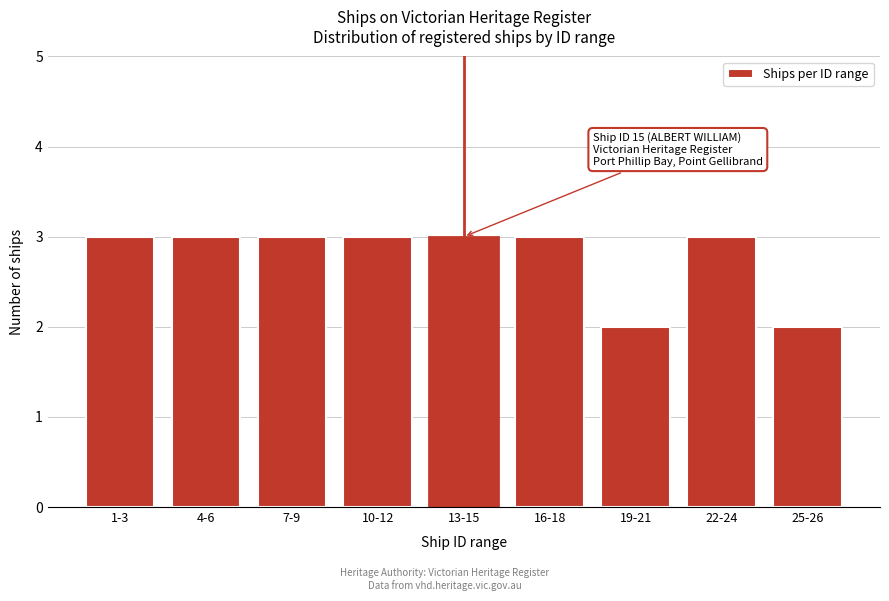

Reading left to right, extract all data points from this chart.

3	3	3	3	3	3	2	3	2